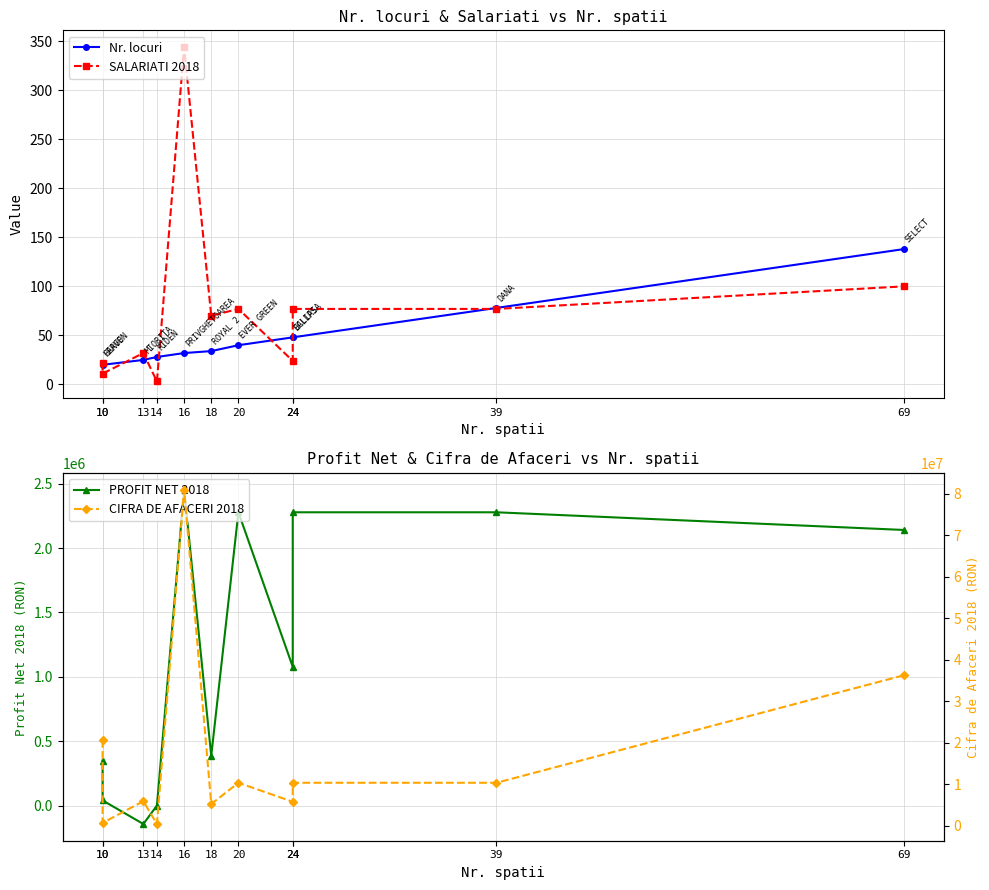

True or false: CIFRA DE AFACERI 2018 and PROFIT NET 2018 cross at least once.

False